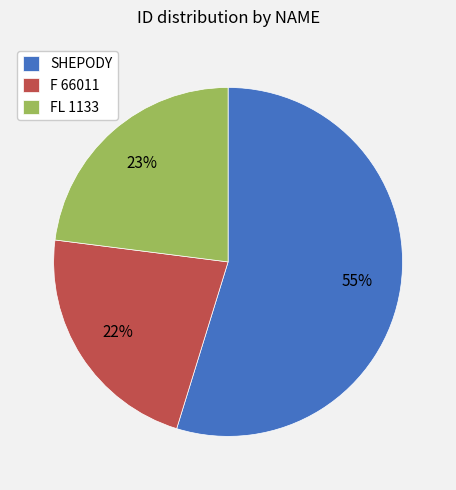

Do SHEPODY and F 66011 together represent more than half of the pie?

Yes